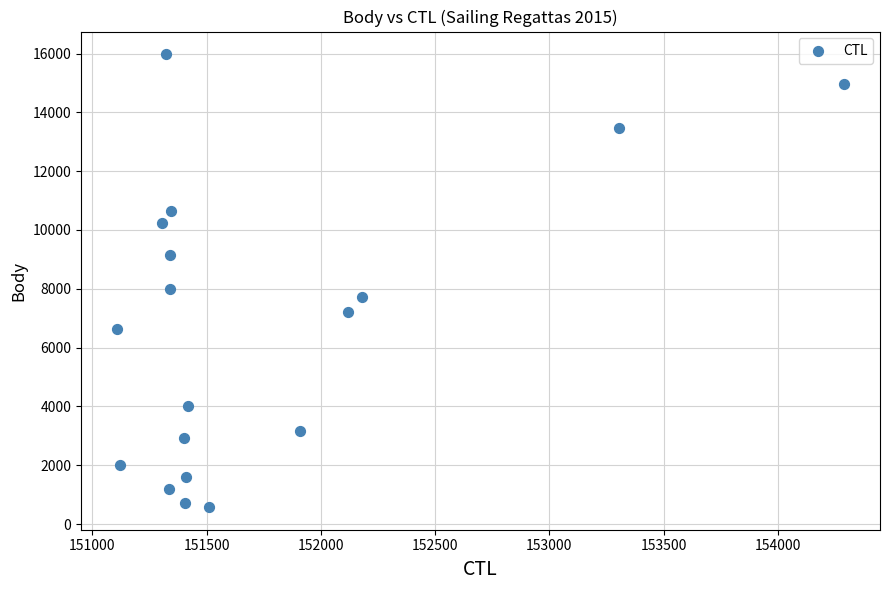

What Y value in the scatter plot is closest to 8277?

7997